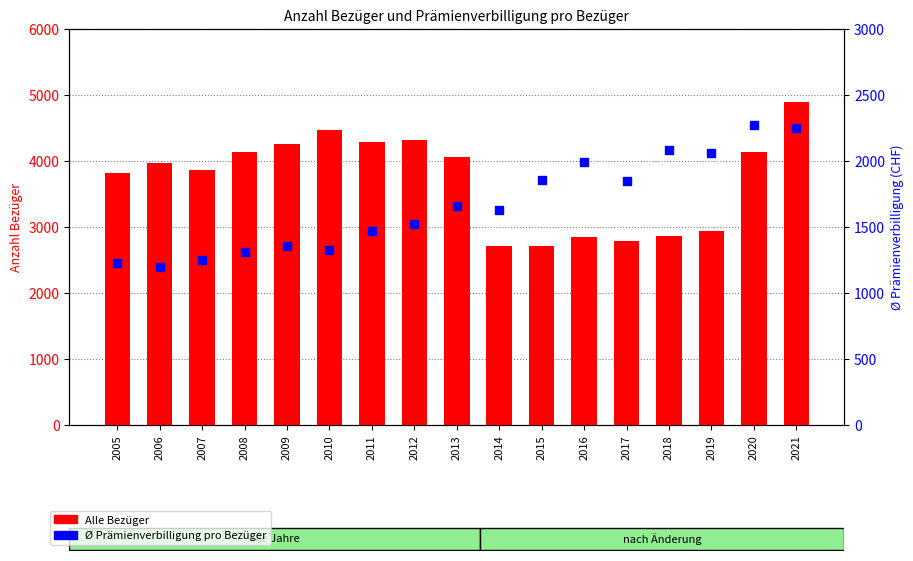

Which series reaches the minimum Y coordinate?

Ø Prämienverbilligung pro Bezüger